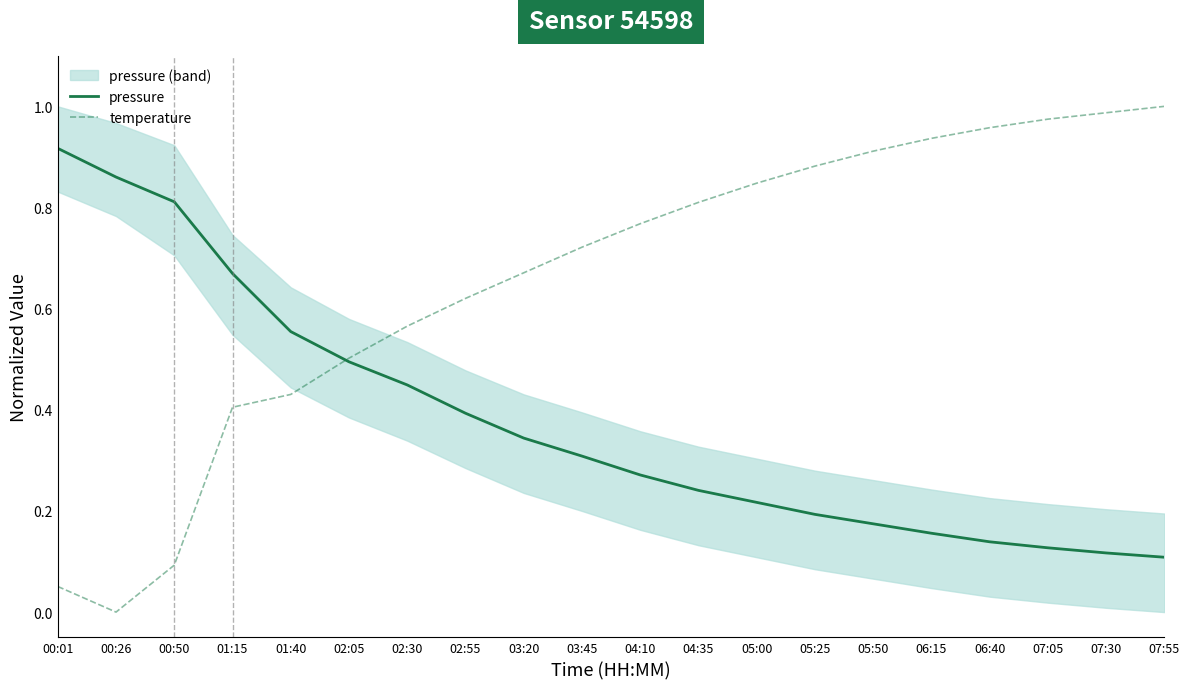

Which category has the highest value across all series?

07:55